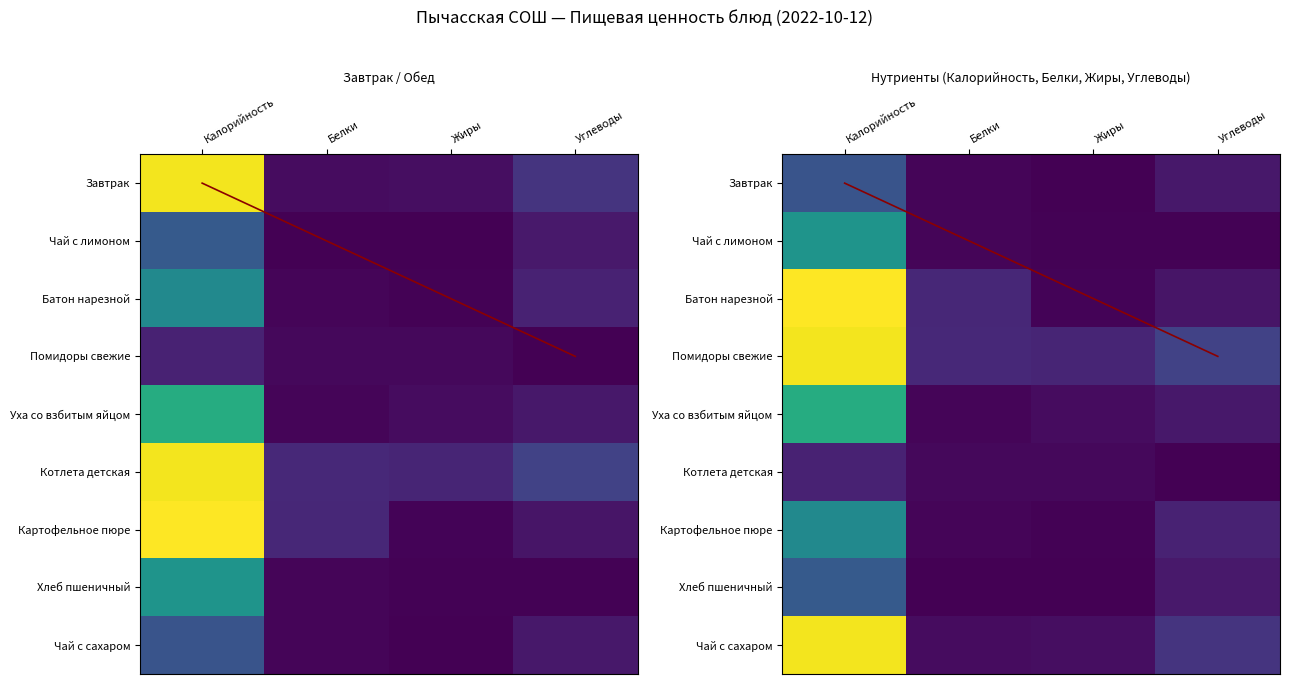

Which category has the lowest value across all series?

Белки